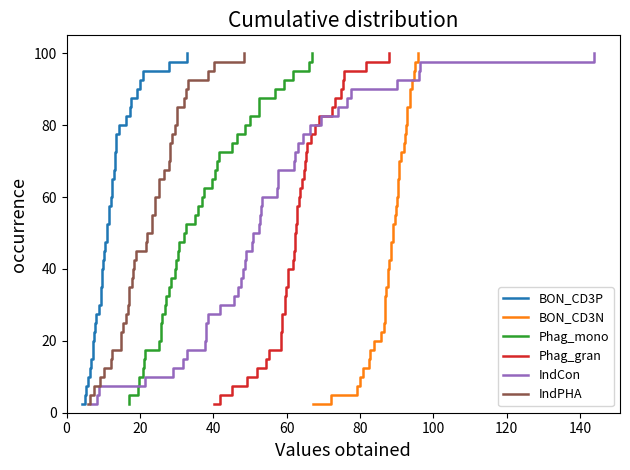

What is the lowest value of the BON_CD3P series?

2.5